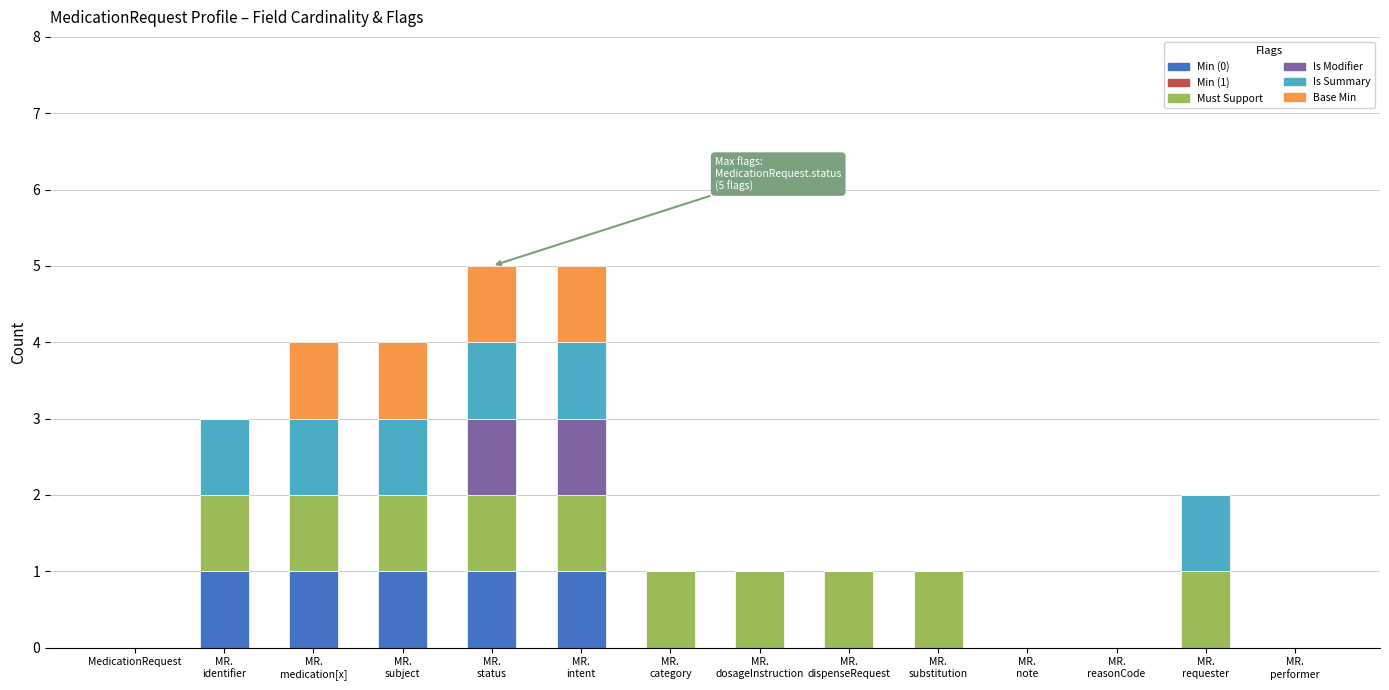

What position from the right is MR.
identifier?

13